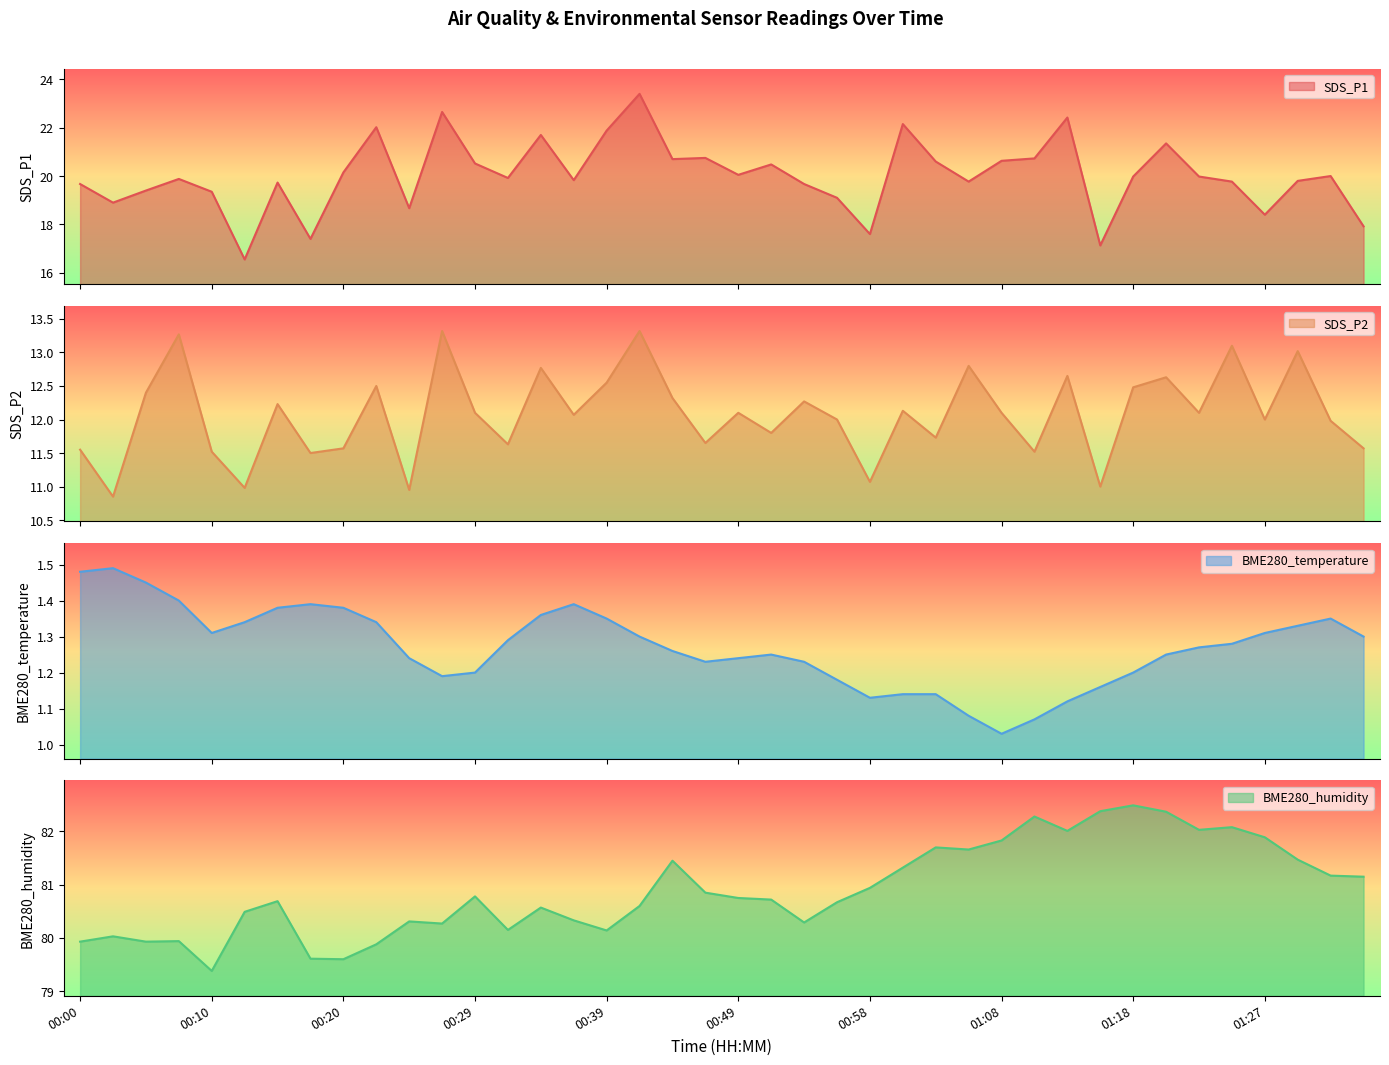

What is the difference between the maximum and minimum values in the SDS_P1 series?

6.8